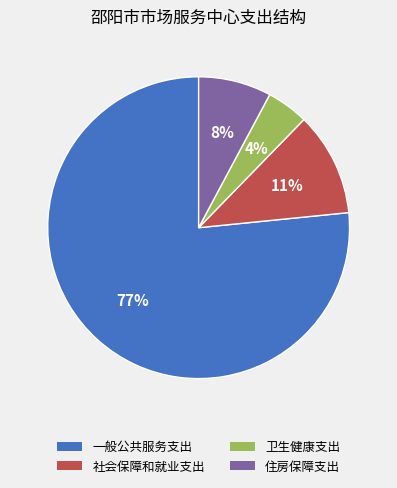

True or false: 社会保障和就业支出 accounts for 11% of the total.

True